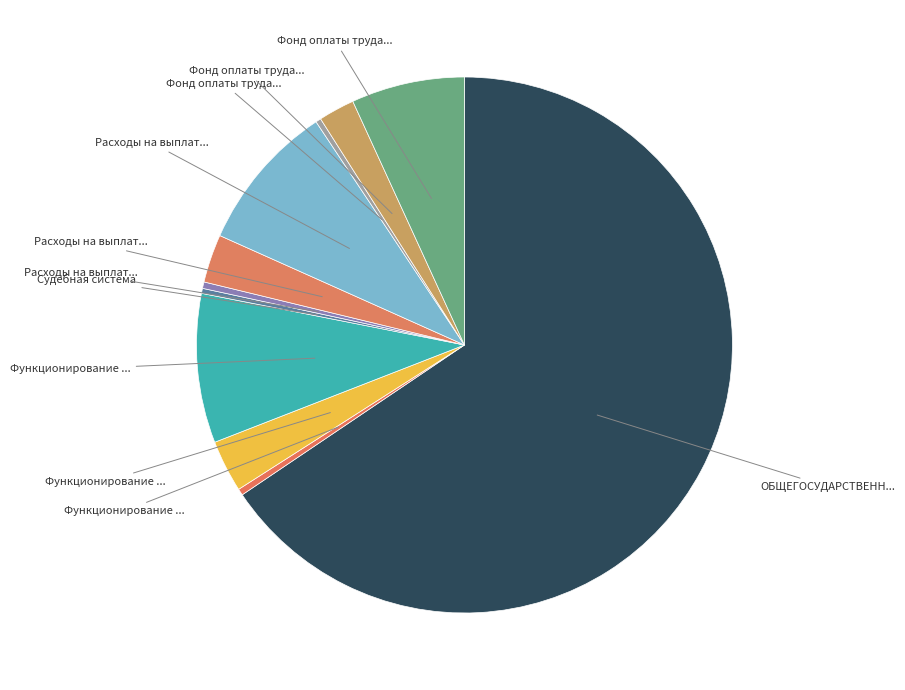

How many segments does this pie chart have?

11